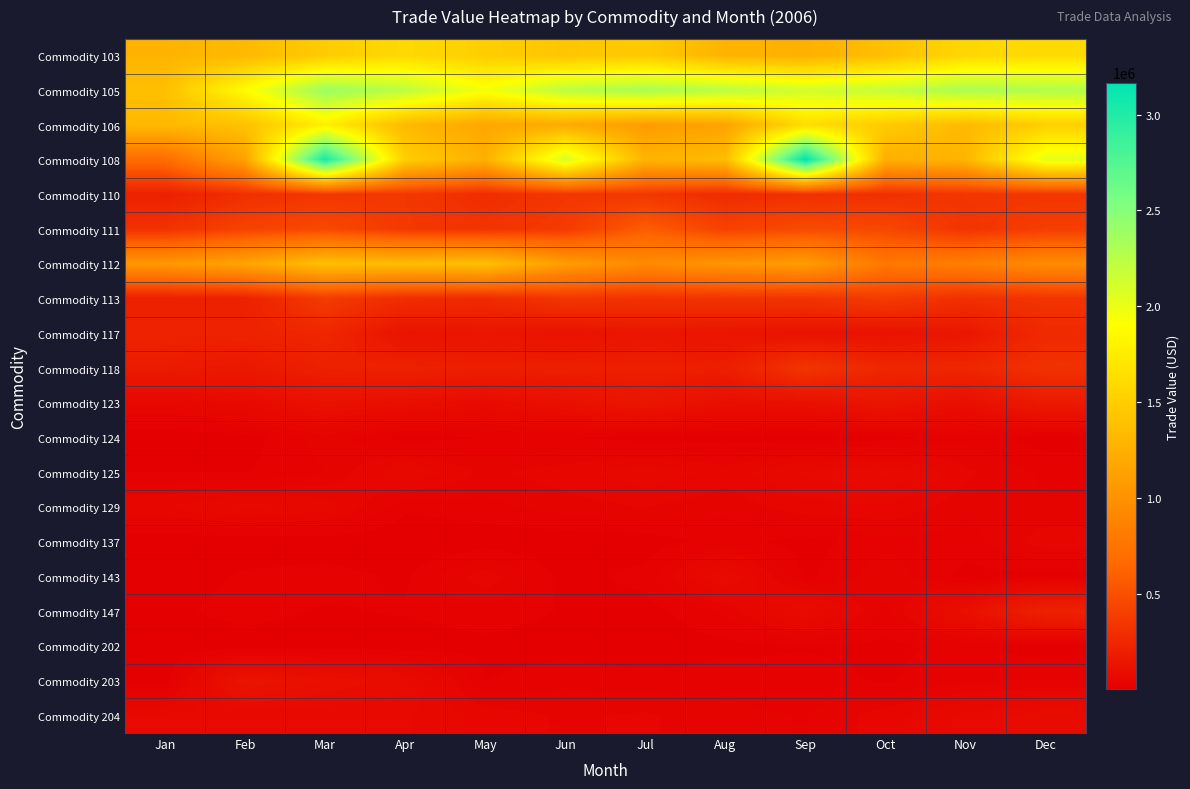

Reading left to right, list all the values displayed in this chart.

Commodity 103: Jan=1286033	Feb=1328868	Mar=1480158	Apr=1595592	May=1501178	Jun=1427626	Jul=1467611	Aug=1282773	Sep=1249354	Oct=1381732	Nov=1579263	Dec=1604189
Commodity 105: Jan=1374525	Feb=1880567	Mar=2397212	Apr=2237587	May=1942122	Jun=2239105	Jul=2324573	Aug=2247214	Sep=2127486	Oct=2191492	Nov=2321852	Dec=2285680
Commodity 106: Jan=1327704	Feb=1396326	Mar=1779853	Apr=1325337	May=1178206	Jun=1203124	Jul=1085896	Aug=1139547	Sep=1630271	Oct=1474562	Nov=1330451	Dec=1513301
Commodity 108: Jan=686772	Feb=1137388	Mar=3046974	Apr=1497885	May=1244474	Jun=2121876	Jul=1275440	Aug=1350747	Sep=3166723	Oct=1240000	Nov=1293220	Dec=2032705
Commodity 110: Jan=199513	Feb=289851	Mar=342837	Apr=347400	May=278220	Jun=344069	Jul=341885	Aug=270612	Sep=304740	Oct=293902	Nov=337159	Dec=335858
Commodity 111: Jan=313364	Feb=417026	Mar=458894	Apr=352495	May=324849	Jun=364660	Jul=578935	Aug=413369	Sep=467089	Oct=449269	Nov=323314	Dec=389667
Commodity 112: Jan=1050312	Feb=1158268	Mar=1388677	Apr=1348241	May=1382738	Jun=1090837	Jul=938117	Aug=1034832	Sep=1087013	Oct=783475	Nov=839747	Dec=947943
Commodity 113: Jan=198986	Feb=205733	Mar=368898	Apr=281524	May=263743	Jun=336913	Jul=315315	Aug=324385	Sep=321305	Oct=369231	Nov=294879	Dec=327369
Commodity 117: Jan=217950	Feb=214175	Mar=242630	Apr=118723	May=135122	Jun=115770	Jul=135637	Aug=128129	Sep=117890	Oct=112286	Nov=143086	Dec=259211
Commodity 118: Jan=168553	Feb=152749	Mar=201835	Apr=207865	May=191318	Jun=191851	Jul=197862	Aug=187315	Sep=329158	Oct=240417	Nov=240027	Dec=309569
Commodity 123: Jan=55054	Feb=68252	Mar=109340	Apr=94718	May=73929	Jun=104709	Jul=137008	Aug=95518	Sep=99576	Oct=132873	Nov=93045	Dec=163375
Commodity 124: Jan=2225	Feb=6510	Mar=32574	Apr=7249	May=13935	Jun=14050	Jul=8278	Aug=7801	Sep=7360	Oct=7660	Nov=21505	Dec=6965
Commodity 125: Jan=13701	Feb=13000	Mar=25409	Apr=64060	May=35014	Jun=45603	Jul=60370	Aug=45997	Sep=65371	Oct=77468	Nov=40999	Dec=22815
Commodity 129: Jan=51389	Feb=68142	Mar=59203	Apr=16699	May=21494	Jun=31916	Jul=38948	Aug=28354	Sep=46789	Oct=48325	Nov=30677	Dec=27997
Commodity 137: Jan=2091	Feb=2743	Mar=4739	Apr=1146	May=4670	Jun=3876	Jul=5608	Aug=19009	Sep=7629	Oct=23104	Nov=19616	Dec=45675
Commodity 143: Jan=3212	Feb=16145	Mar=19239	Apr=10899	May=46919	Jun=7698	Jul=18448	Aug=78261	Sep=10537	Oct=33774	Nov=9178	Dec=9054
Commodity 147: Jan=9527	Feb=19847	Mar=12003	Apr=15102	May=21721	Jun=12155	Jul=7201	Aug=28123	Sep=80382	Oct=22063	Nov=96485	Dec=213498
Commodity 202: Jan=4199	Feb=4721	Mar=5435	Apr=5130	May=8842	Jun=6848	Jul=2835	Aug=9881	Sep=12315	Oct=9890	Nov=16853	Dec=5420
Commodity 203: Jan=5291	Feb=127720	Mar=98926	Apr=79206	May=13243	Jun=22305	Jul=19220	Aug=19517	Sep=19154	Oct=11780	Nov=23933	Dec=25435
Commodity 204: Jan=65840	Feb=64041	Mar=66878	Apr=64802	May=45460	Jun=36465	Jul=40133	Aug=29743	Sep=25078	Oct=45257	Nov=66984	Dec=82215